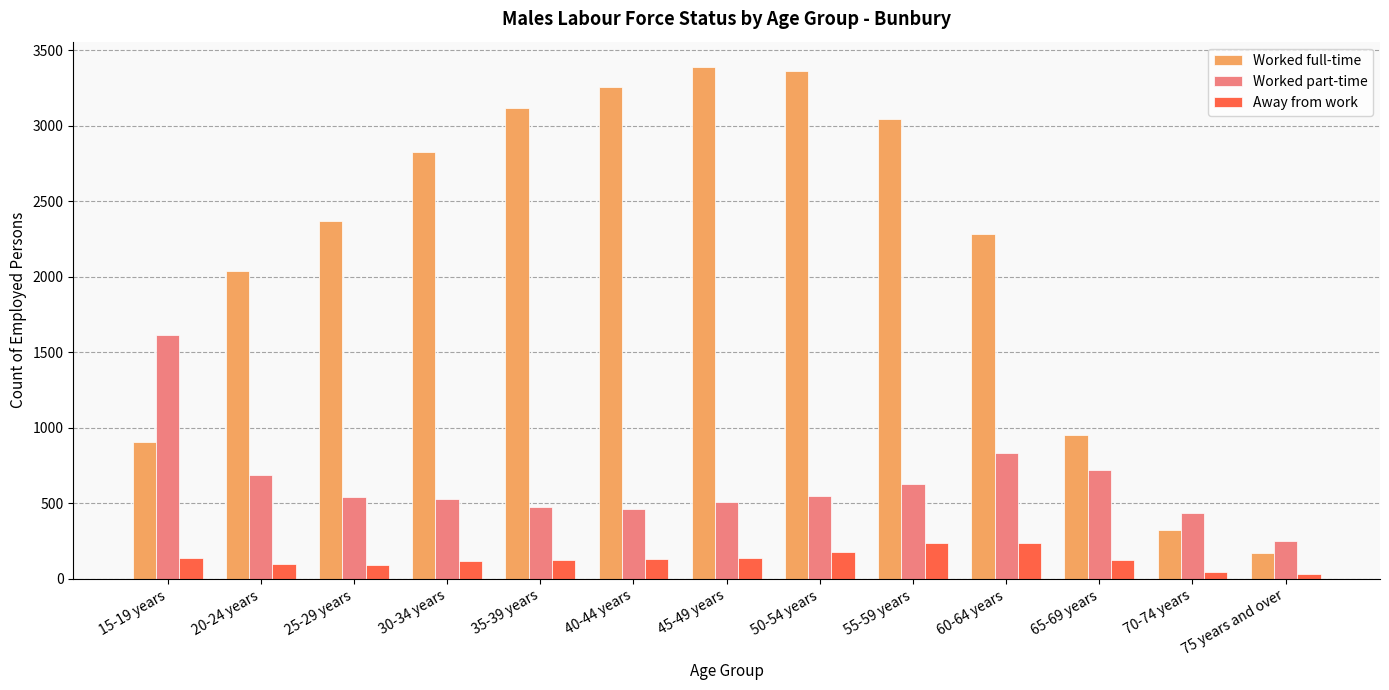

How many bars are there in each group?

3